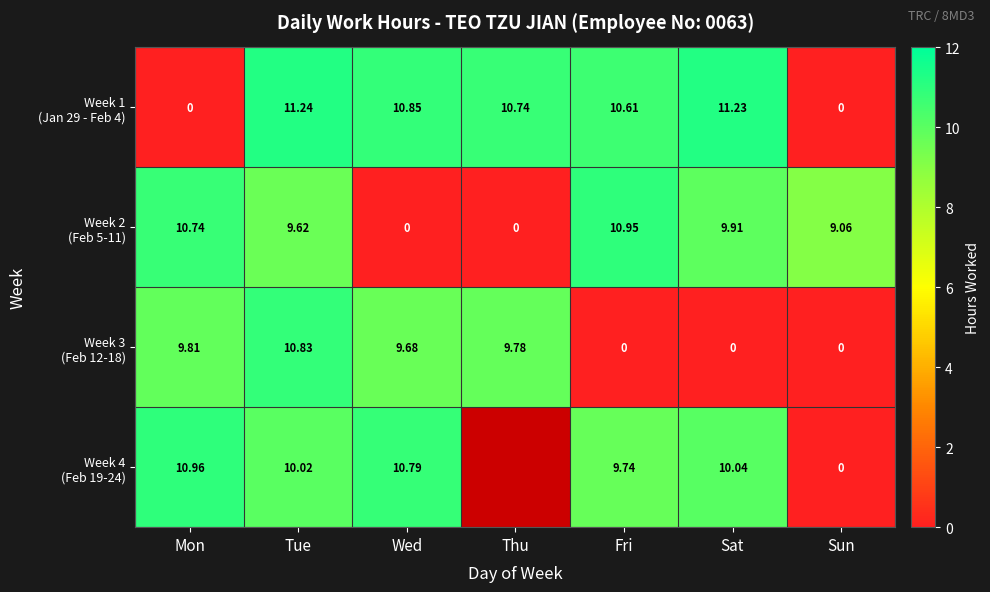

What is the difference between the highest and lowest values at Tue?

1.6